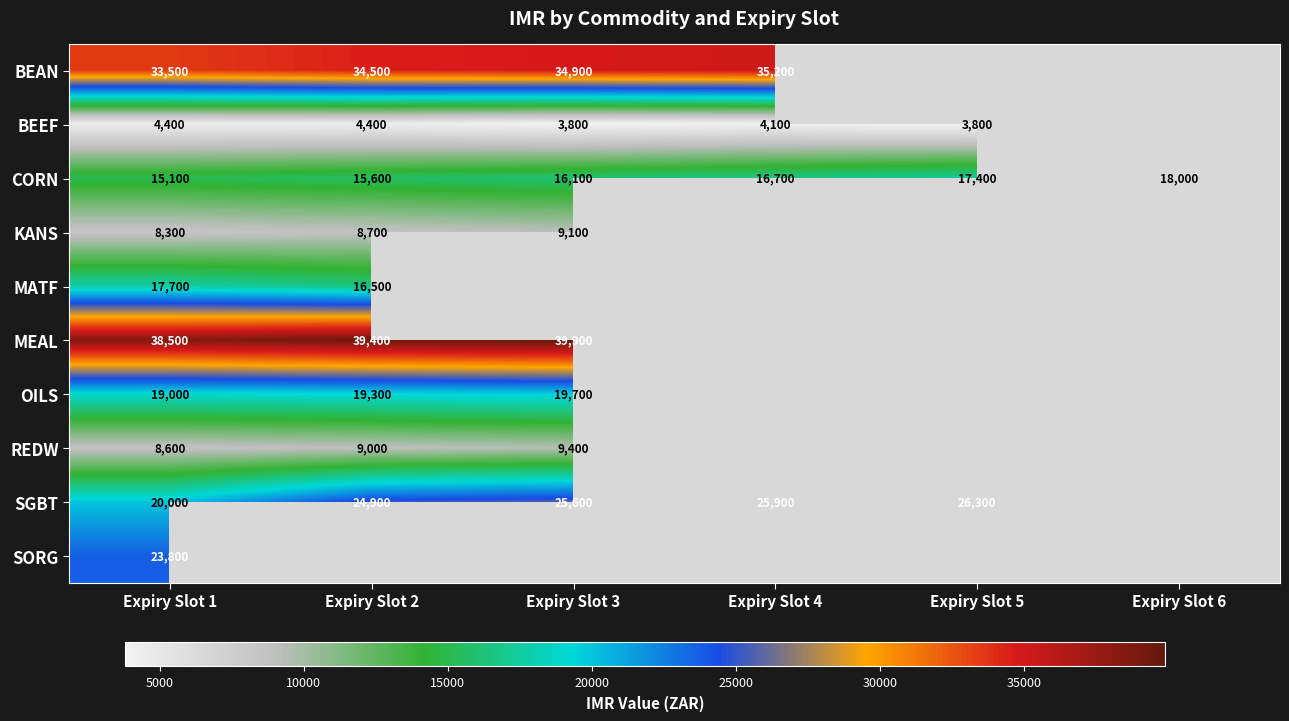

What is the difference between the highest and lowest values at Expiry Slot 1?

34100